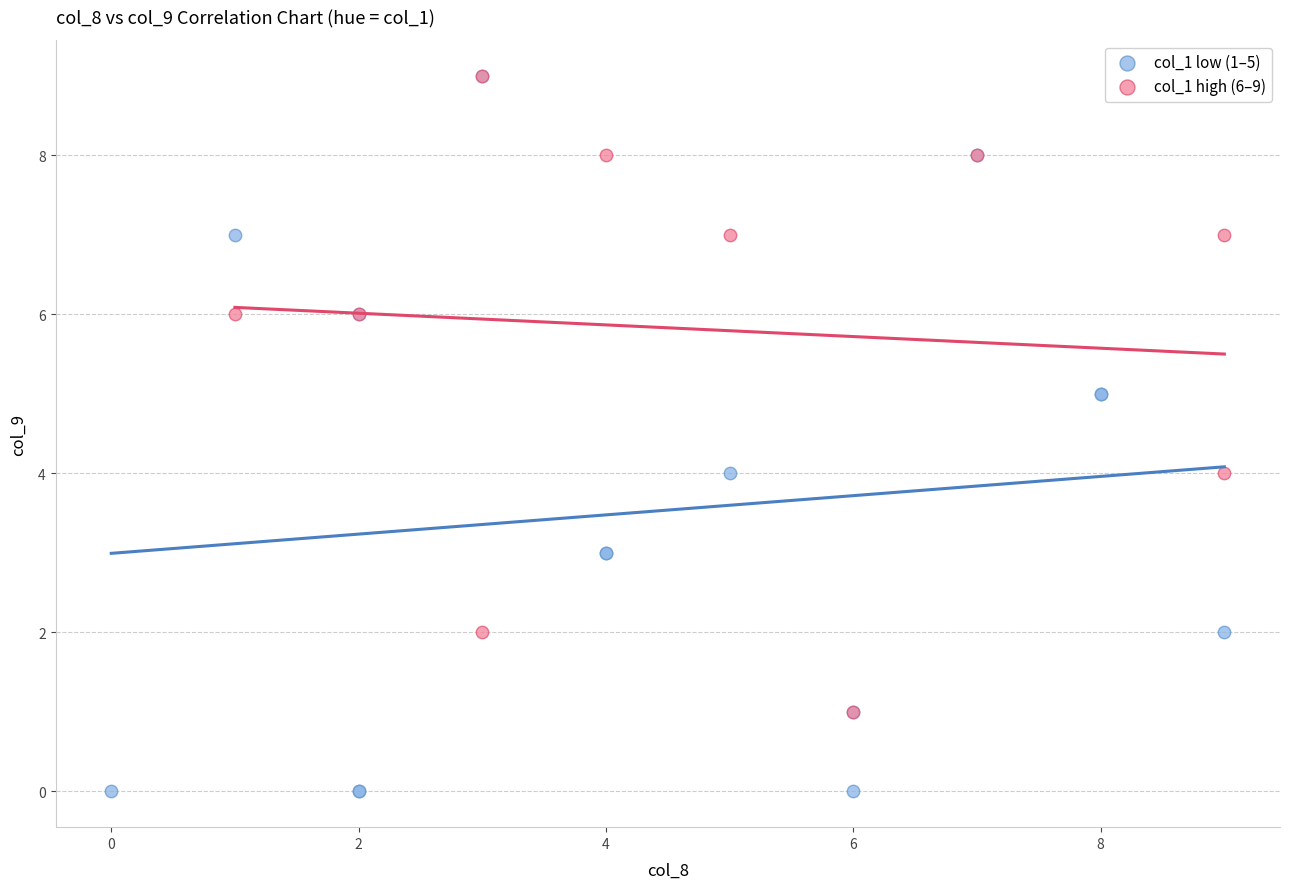

Which series has the largest Y range (max minus min)?

col_1 low (1–5)